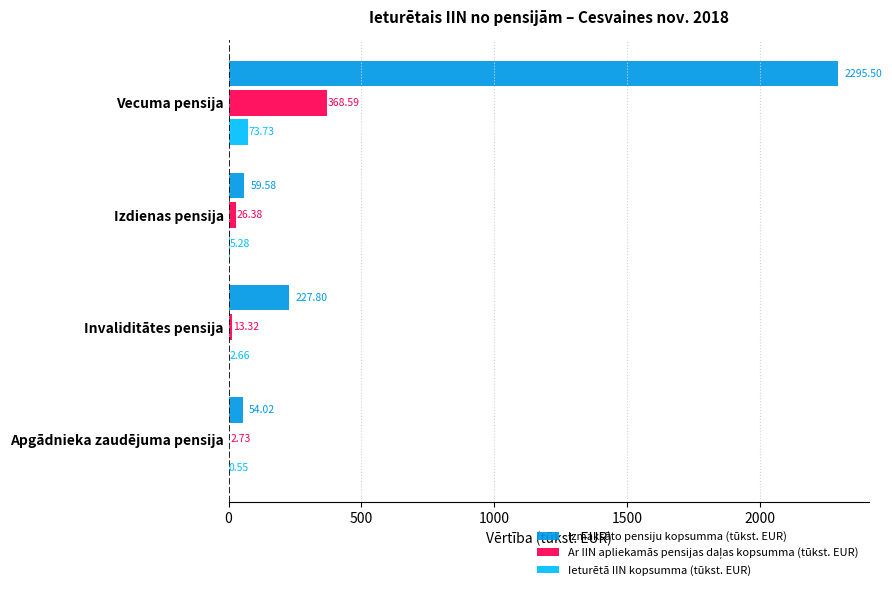

At which label is Ieturētā IIN kopsumma (tūkst. EUR) closest to 37?

Izdienas pensija